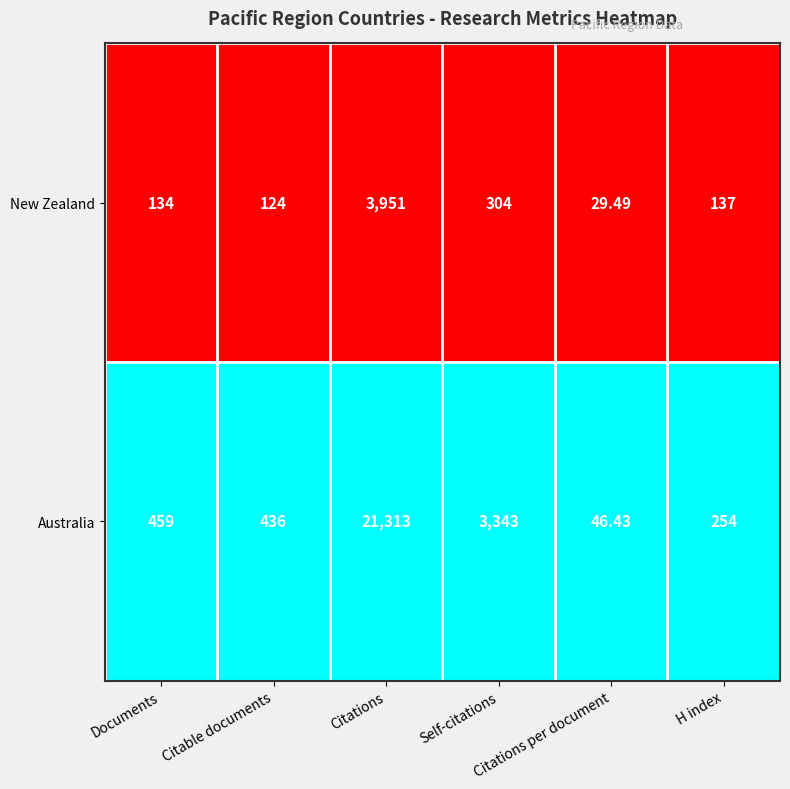

Count the number of data series in this chart.

2